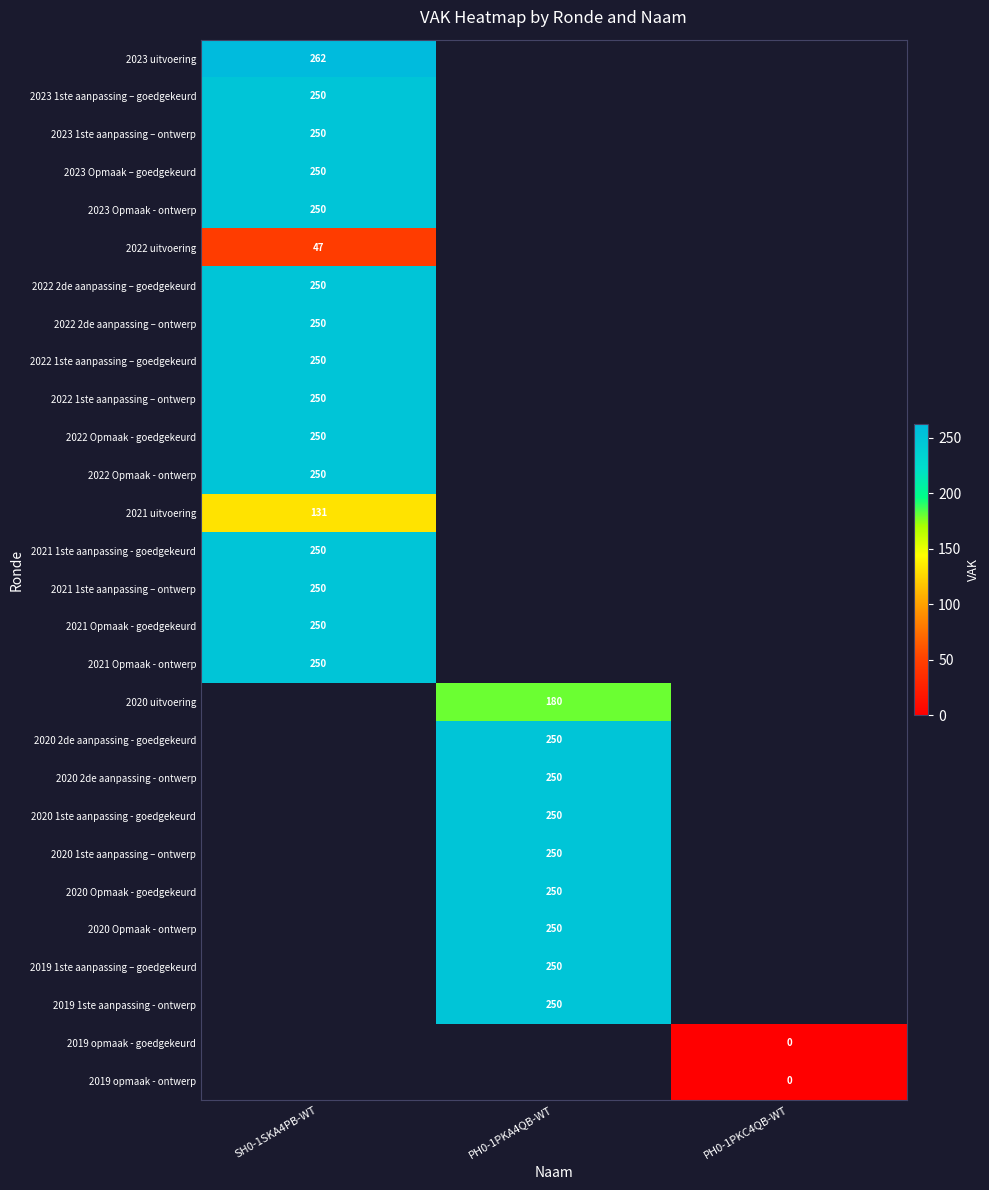

The 2021 Opmaak - goedgekeurd series shows 81 at SH0-1SKA4PB-WT. True or false?

False